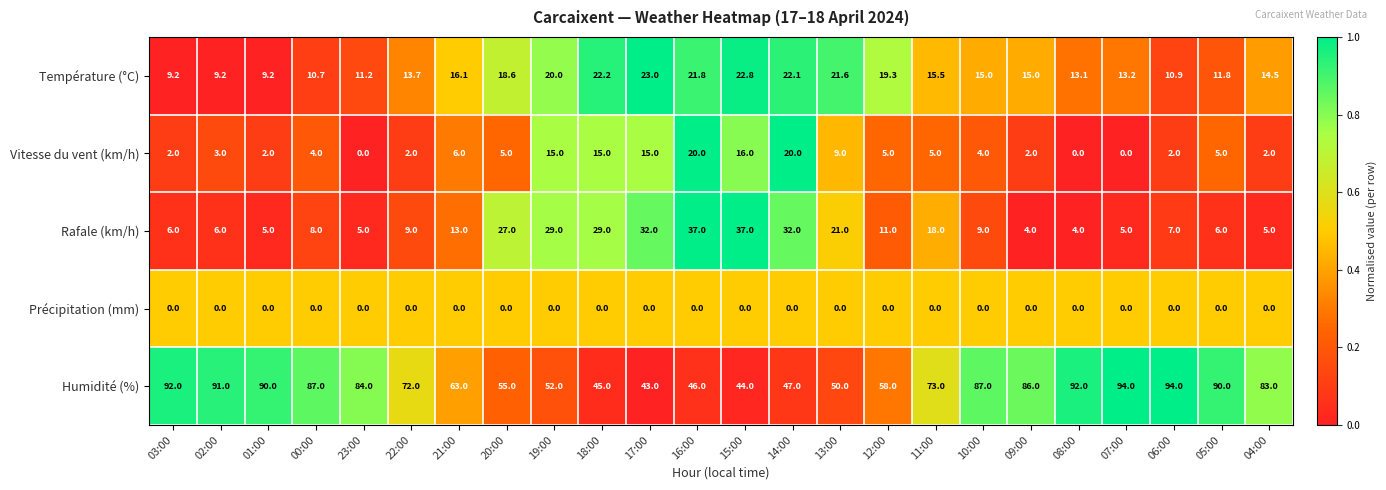

What is the sum of all Rafale (km/h) values?

365.0